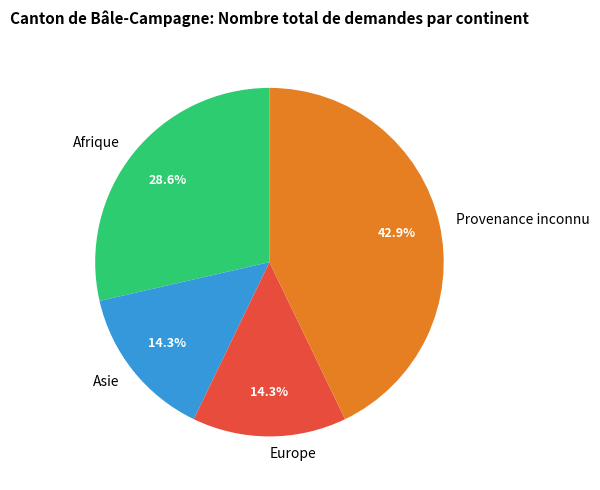

What percentage do Afrique and Europe together represent?

42.9%